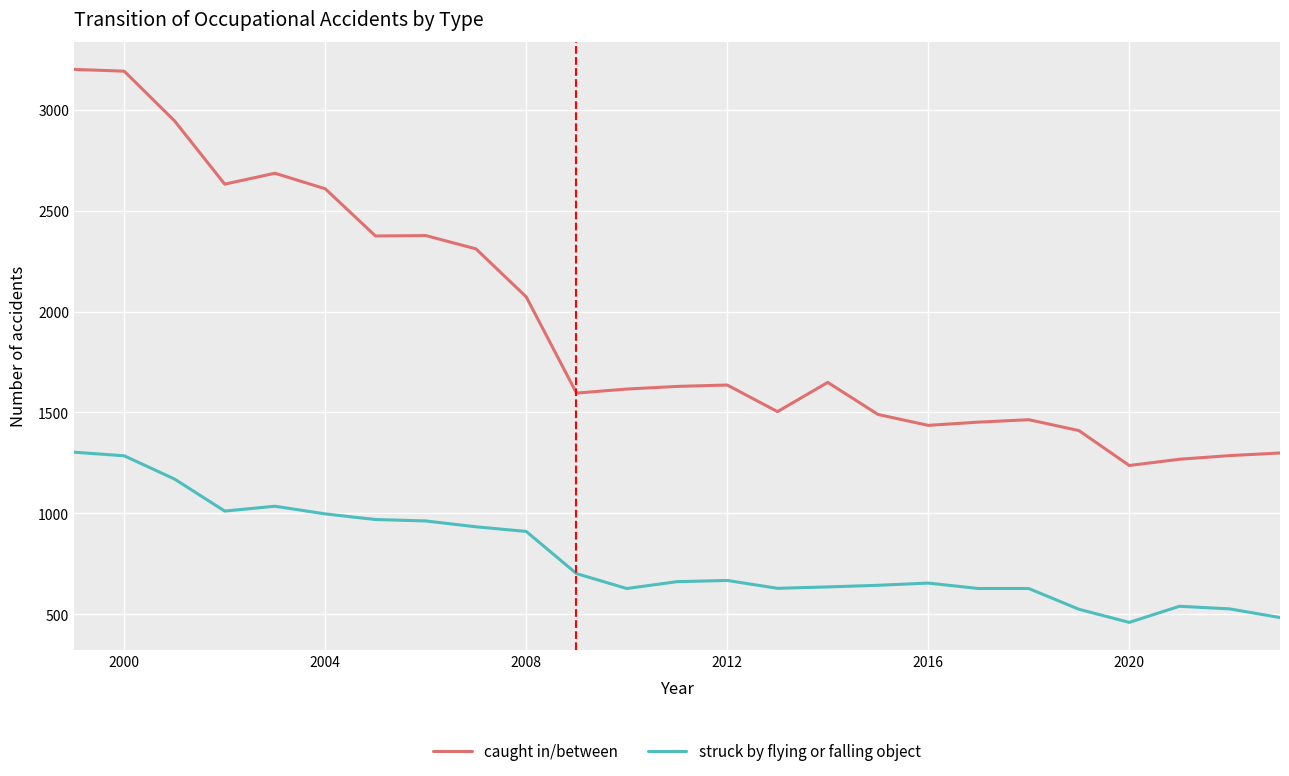

How many categories are shown in the chart?

25